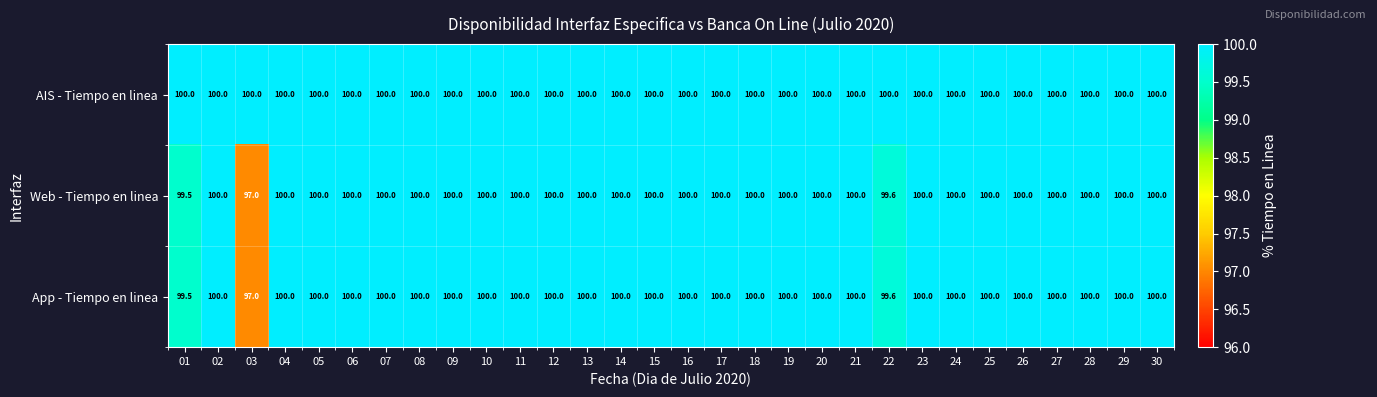

Which series has the largest total across all categories?

AIS - Tiempo en linea